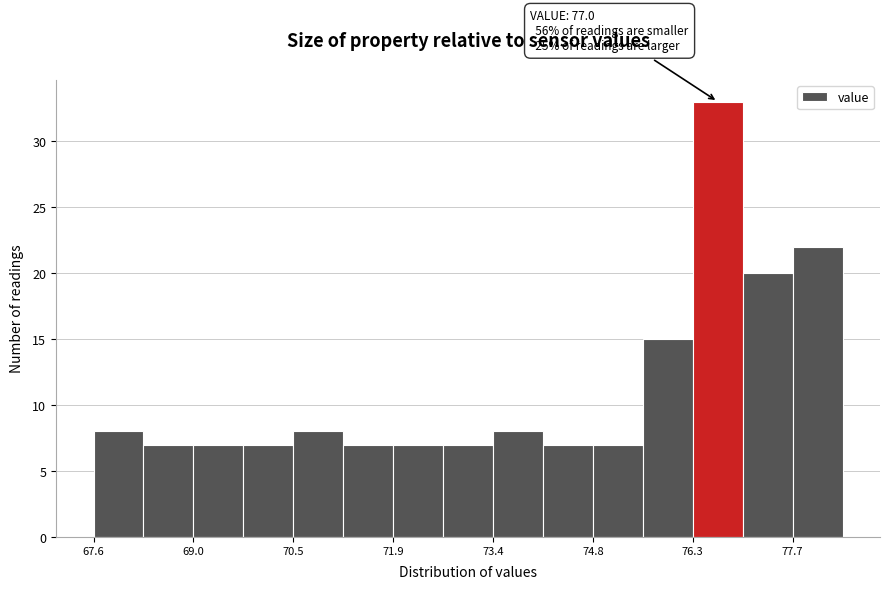

Around what value on the x-axis is the tallest bar? Give the approximate position of its centre, as read against the axis.

76.6